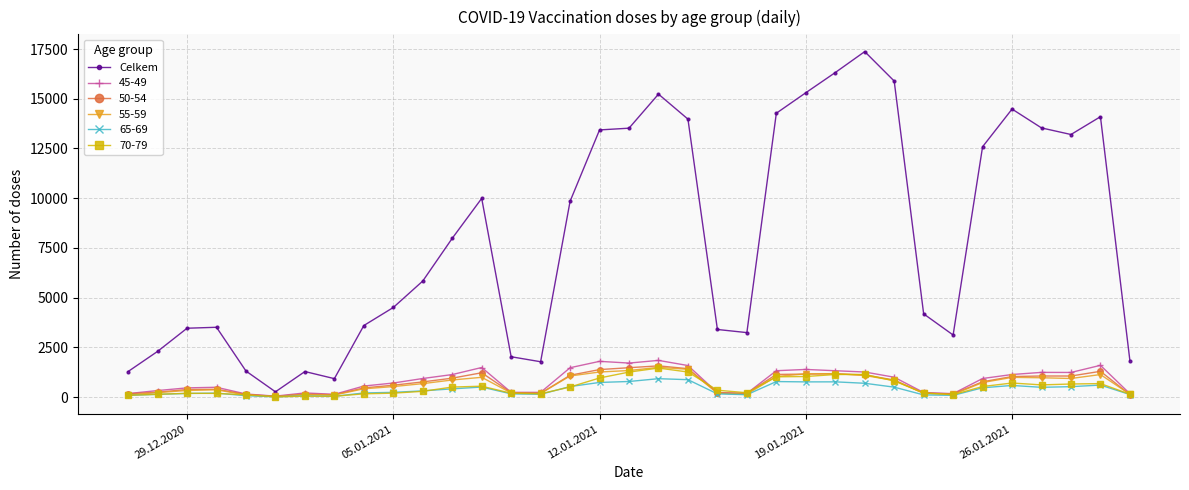

Which series has the largest total across all categories?

Celkem